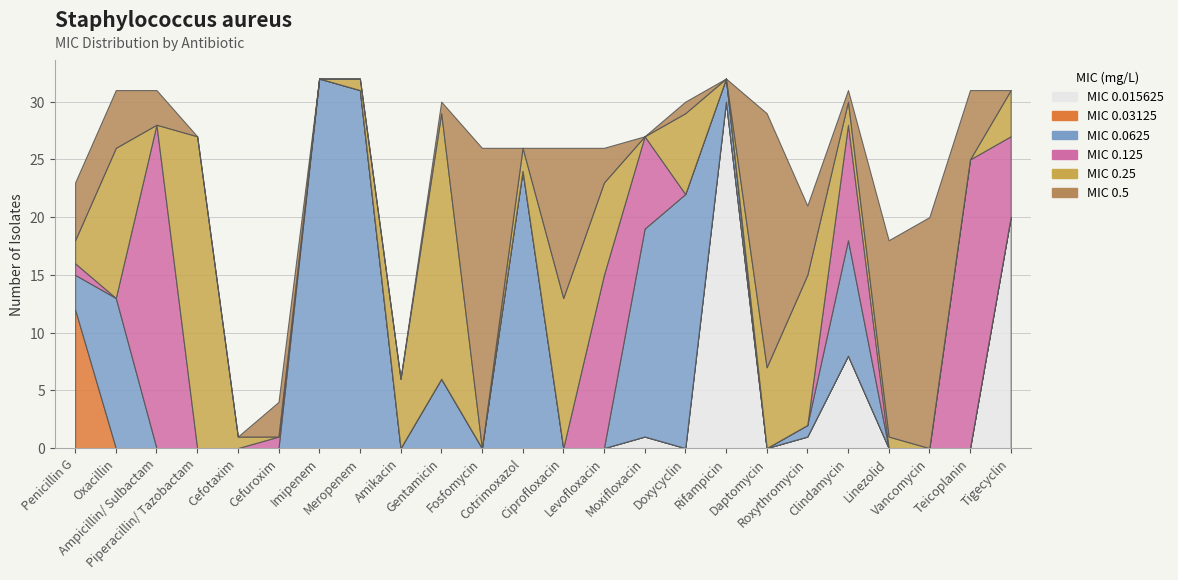

Which has a higher value, Levofloxacin or Ciprofloxacin?

Levofloxacin